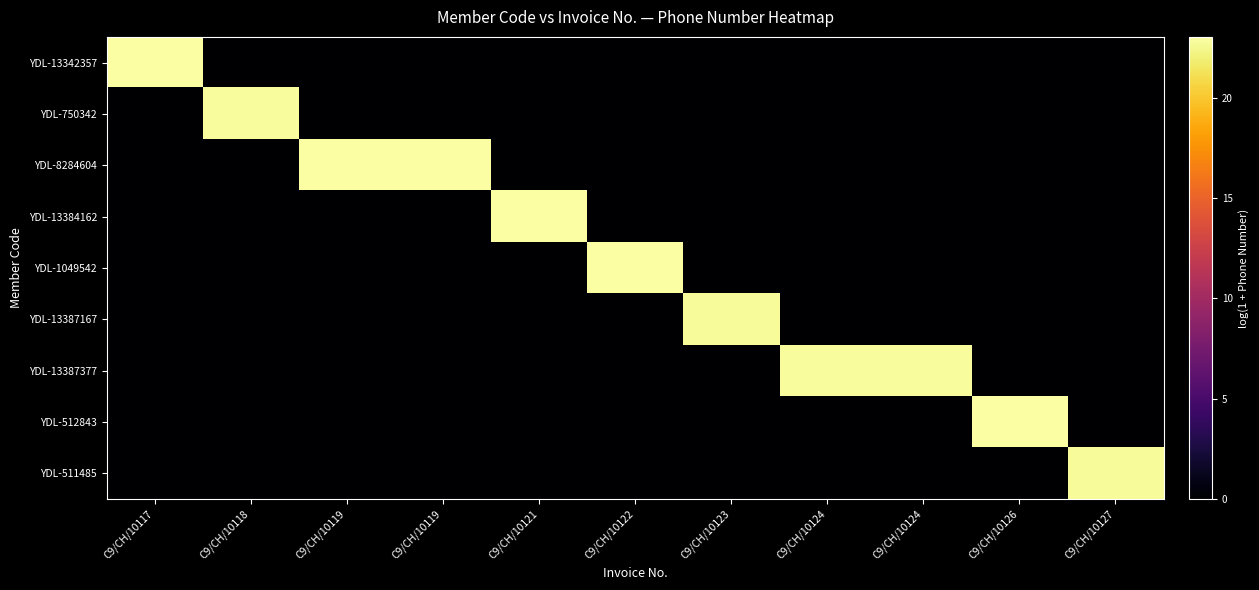

What is the total value across all series at C9/CH/10119?

23.0